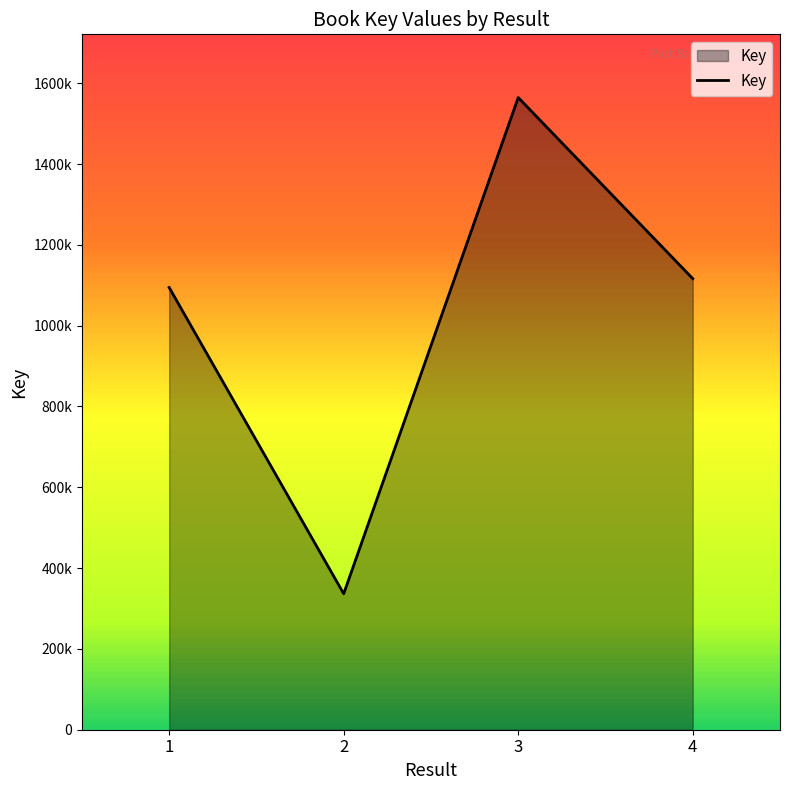

What is the sum of all values?

4111727